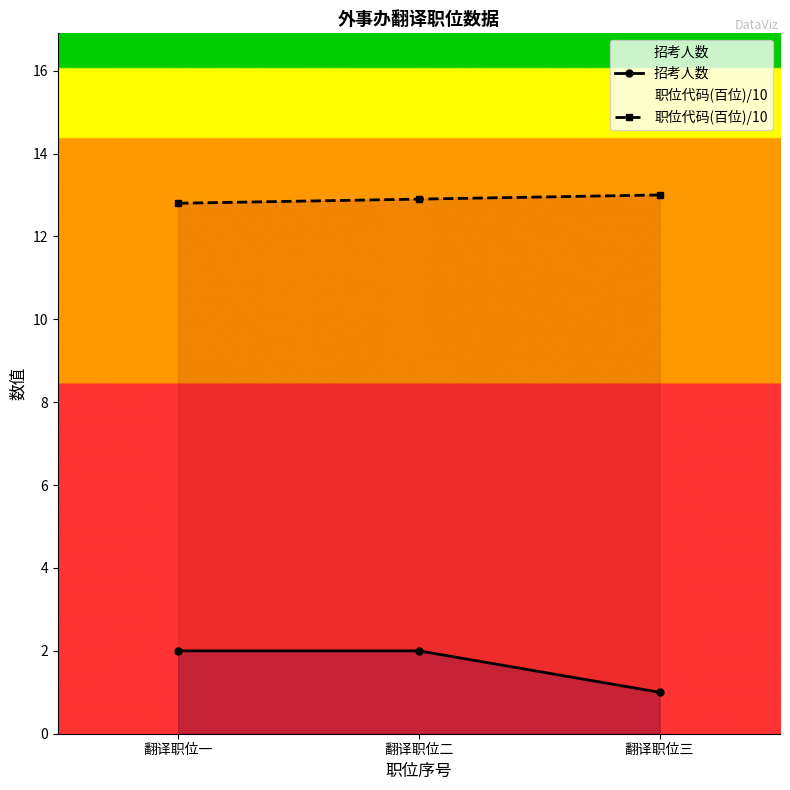

What is the label of the 1st point from the left?

翻译职位一